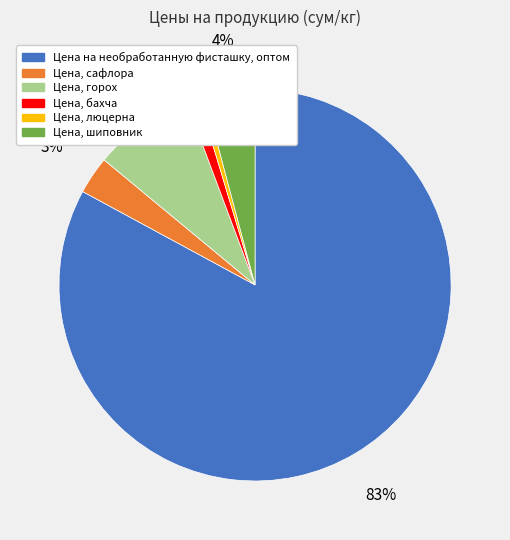

Which has a higher value, Цена на необработанную фисташку, оптом or Цена, шиповник?

Цена на необработанную фисташку, оптом